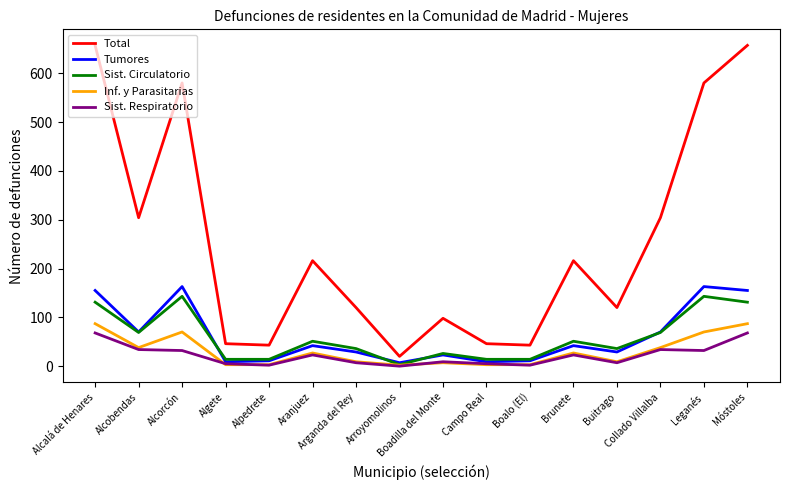

What is the sum of the Inf. y Parasitarias values at Alcalá de Henares and Boadilla del Monte?

94